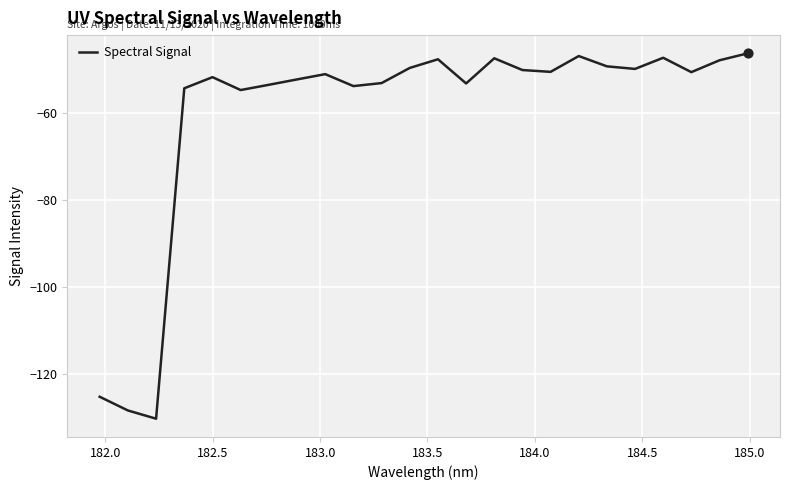

What is the greatest value displayed?

-46.3